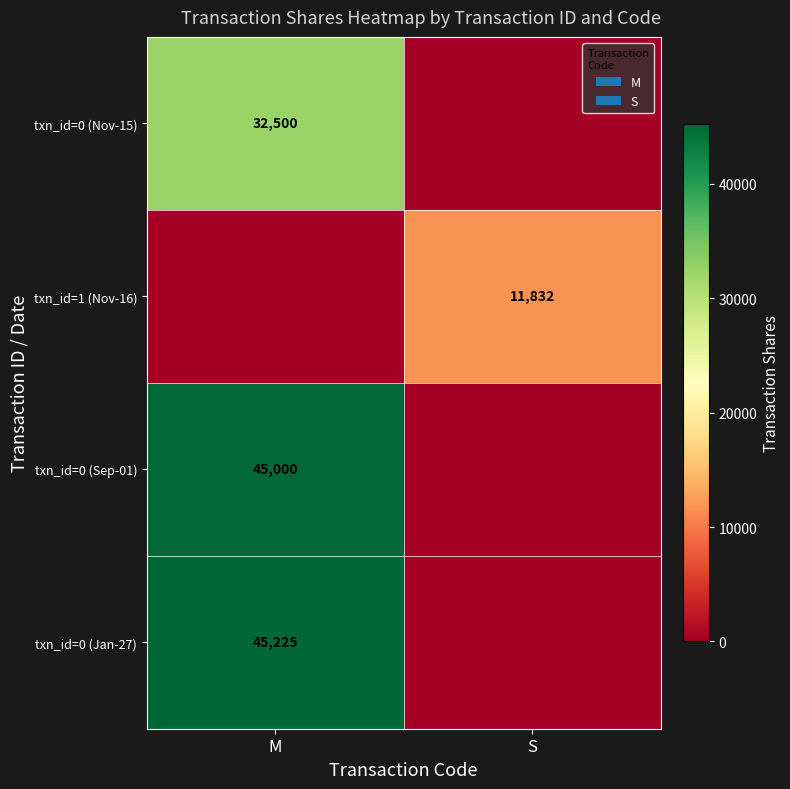

The value of txn_id=0 (Jan-27) at M is 45225. True or false?

True